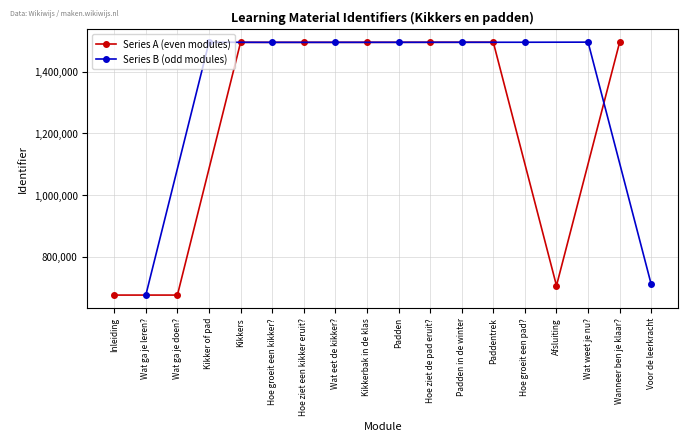

What are all the series names shown in the legend?

Series A (even modules), Series B (odd modules)